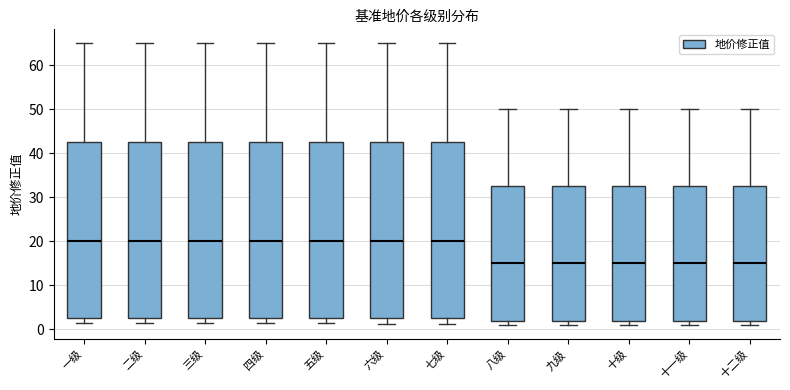

Where does the upper whisker of the box for 十二级 end on the y-axis? The values are not printed on the chart, so give them approximately, as read against the axis.

50